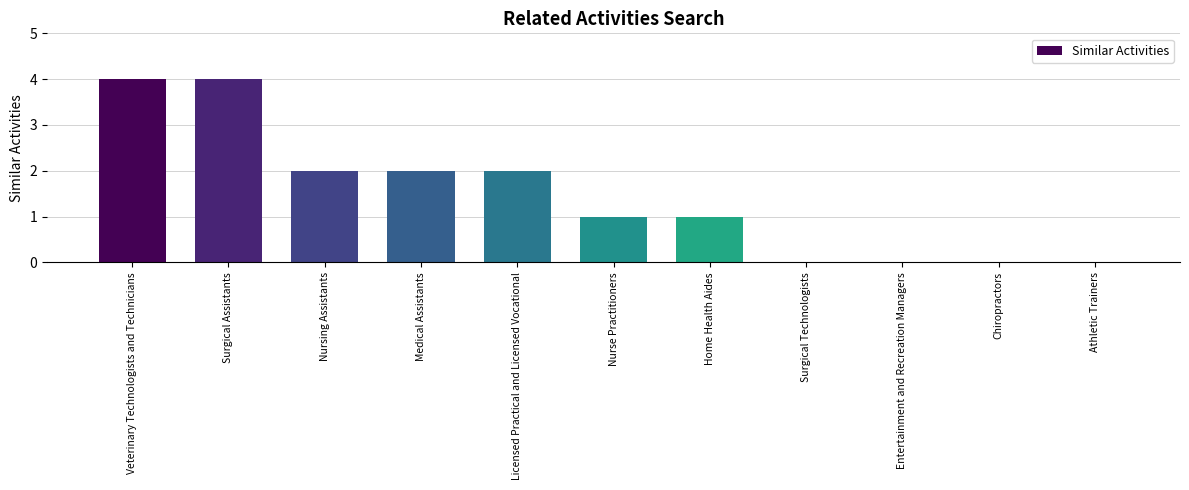

What is the greatest value displayed?

4